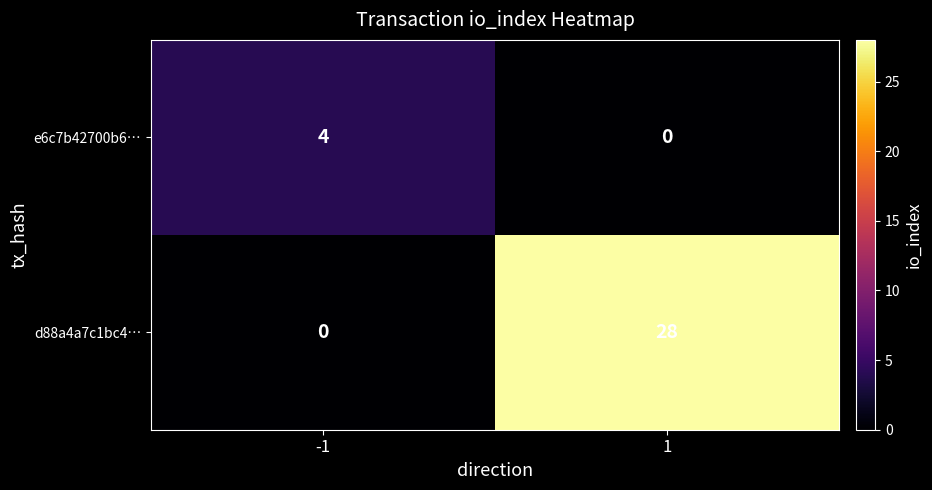

Which series has the largest range (max minus min)?

d88a4a7c1bc4…